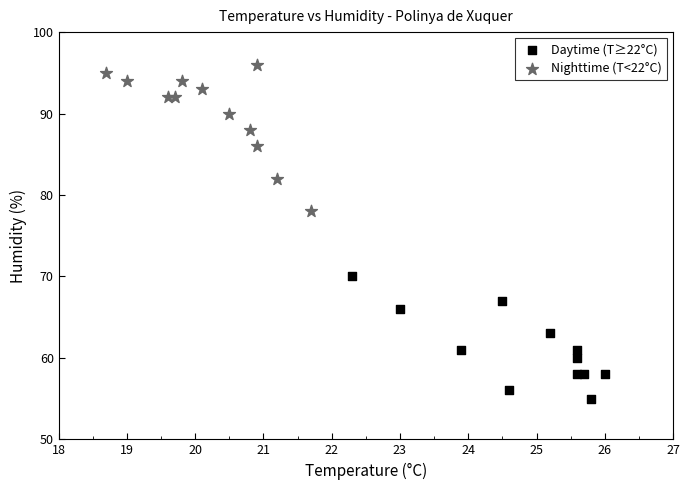

Which series has the largest Y range (max minus min)?

Nighttime (T<22°C)